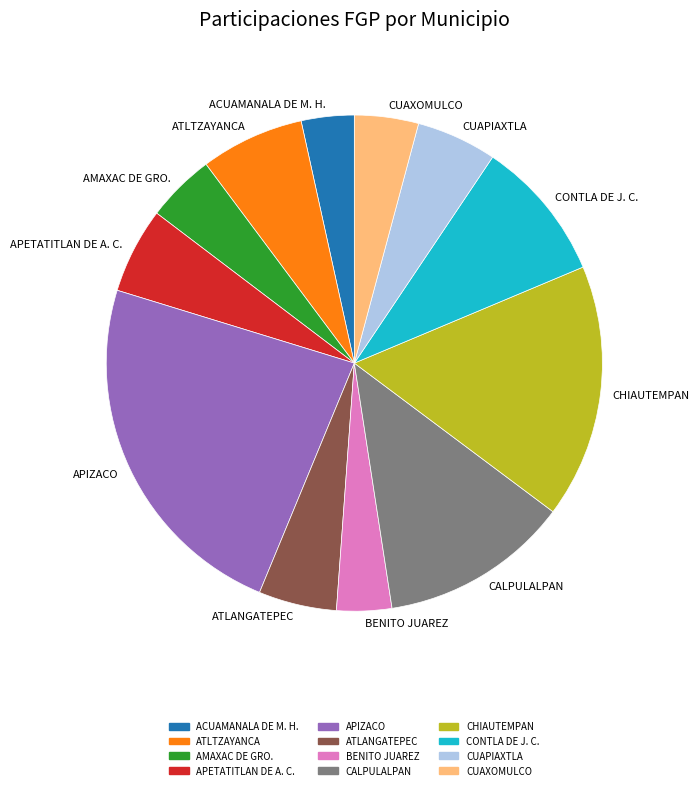

Is APETATITLAN DE A. C. the majority of the pie?

No